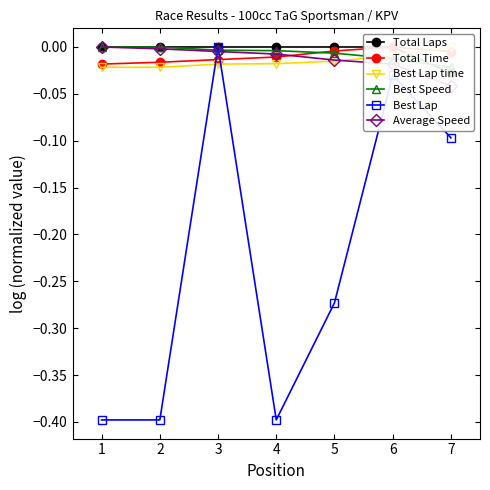

True or false: Total Time has a value of -0.0 at 2.

True